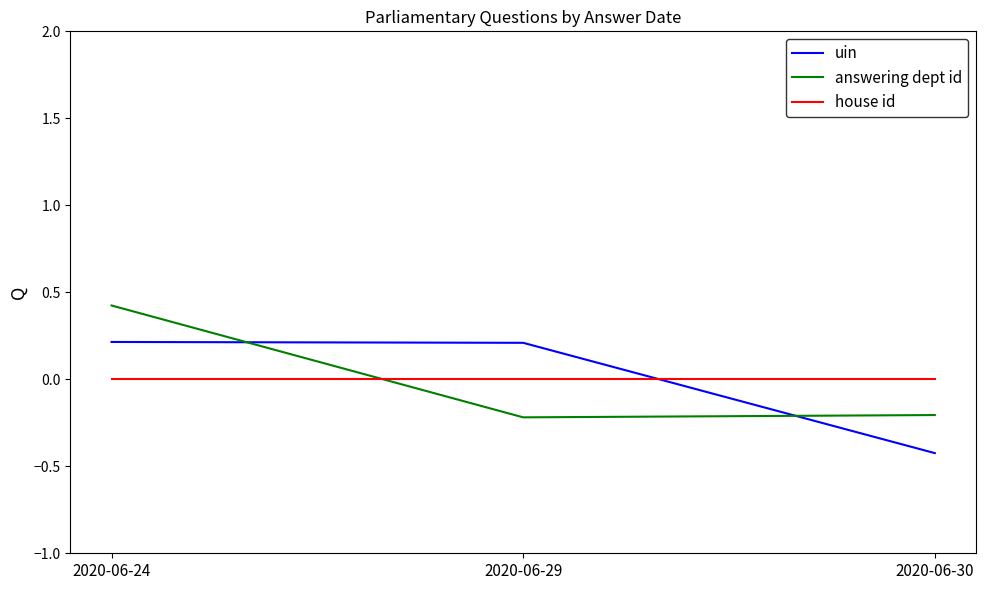

Does the chart display data point markers on the line(s)?

No